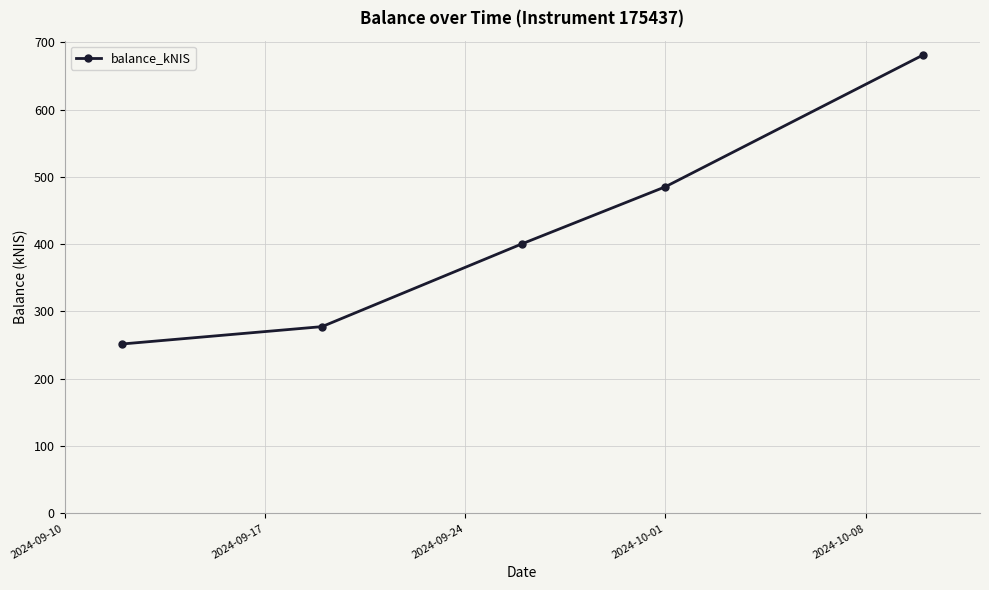

What is the value of the 3rd point from the left?

400.7